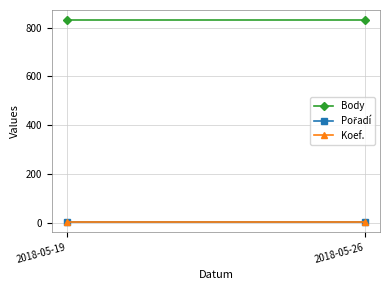

How many lines are shown in the chart?

3